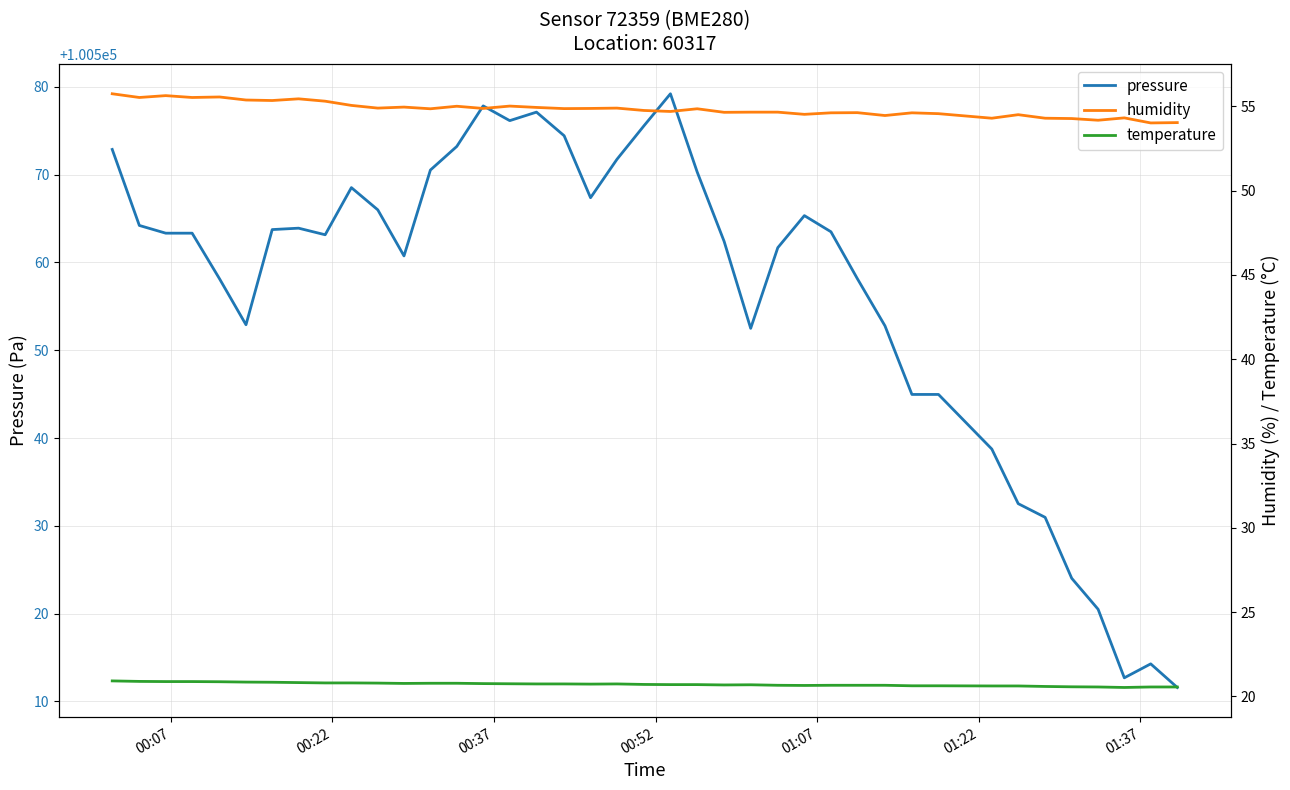

What is the minimum value for pressure?

100511.6